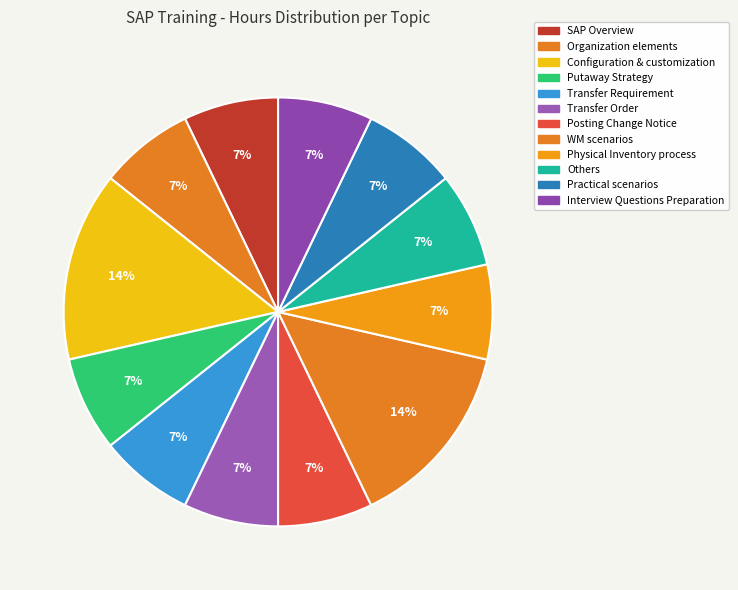

To the nearest percent, what is the average slice percentage?

8%